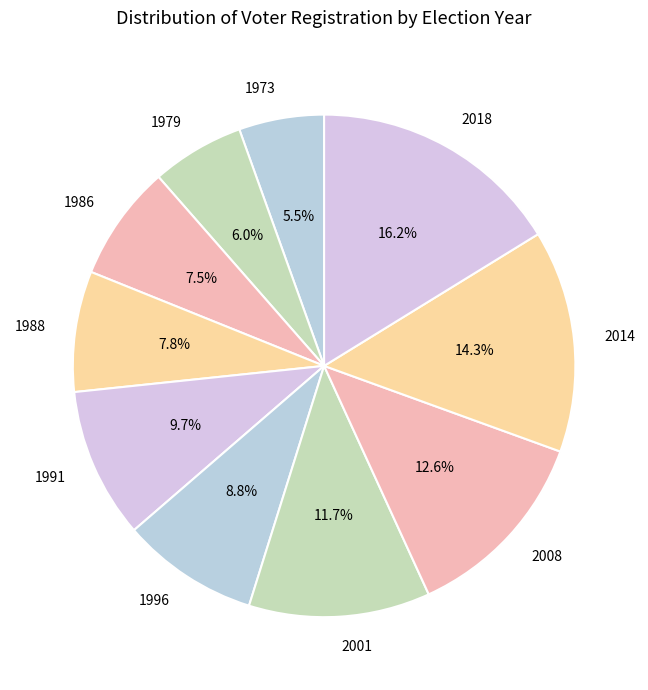

Which has a higher value, 1973 or 2001?

2001